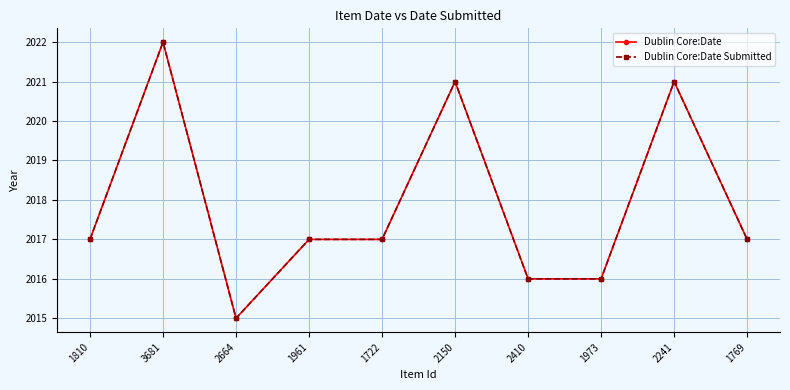

Which series changed the most between 2150 and 2410?

Dublin Core:Date